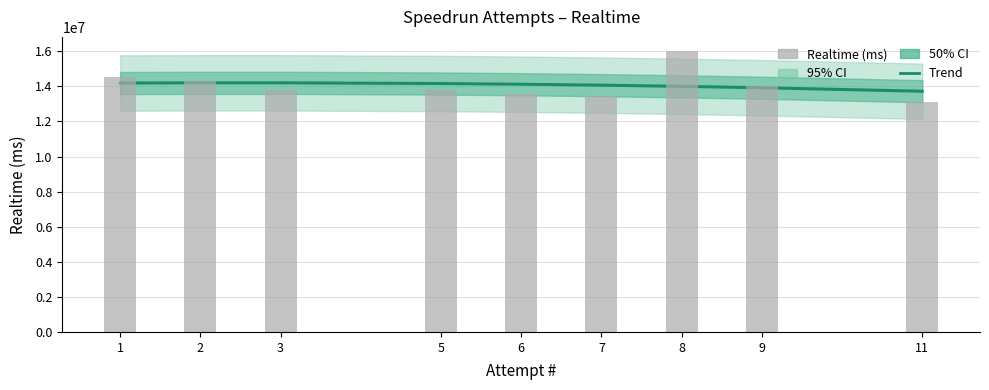

Where is Trend nearest to the value 13960001?

8